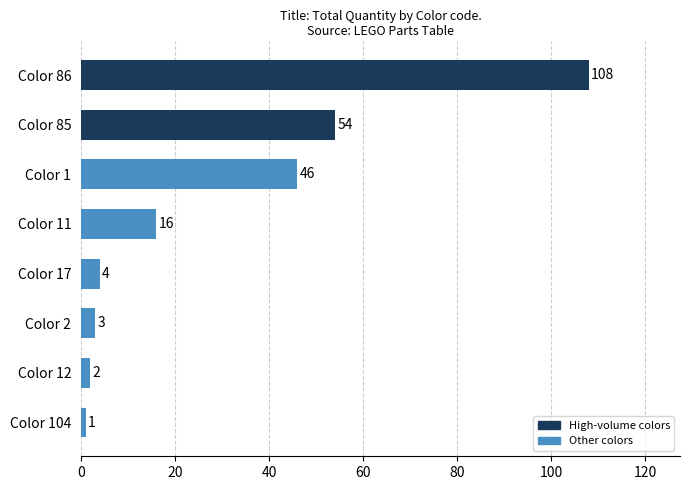

What is the label of the 1st bar from the top?

Color 86